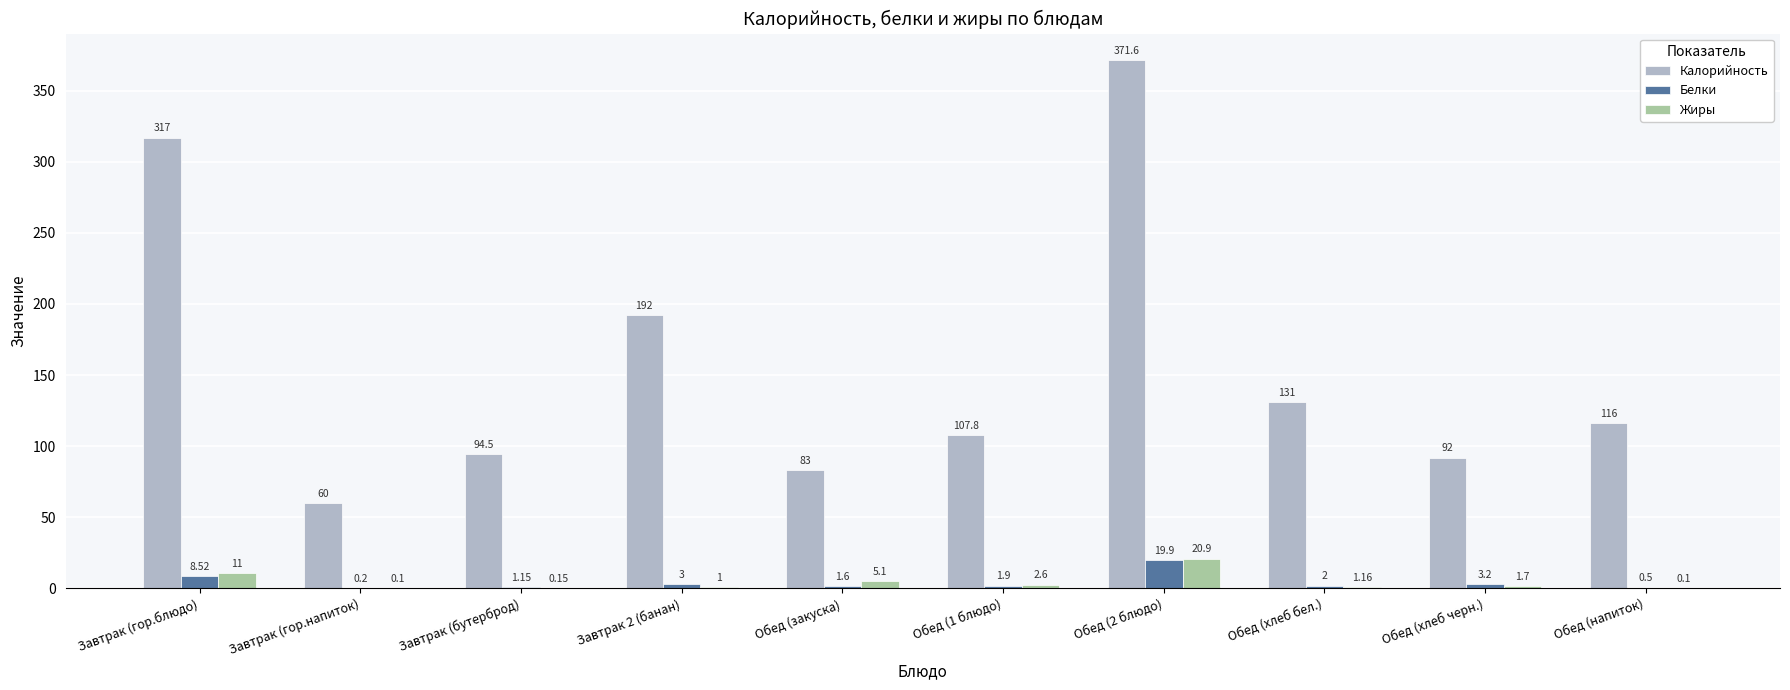

At which label does Калорийность first exceed 116?

Завтрак (гор.блюдо)